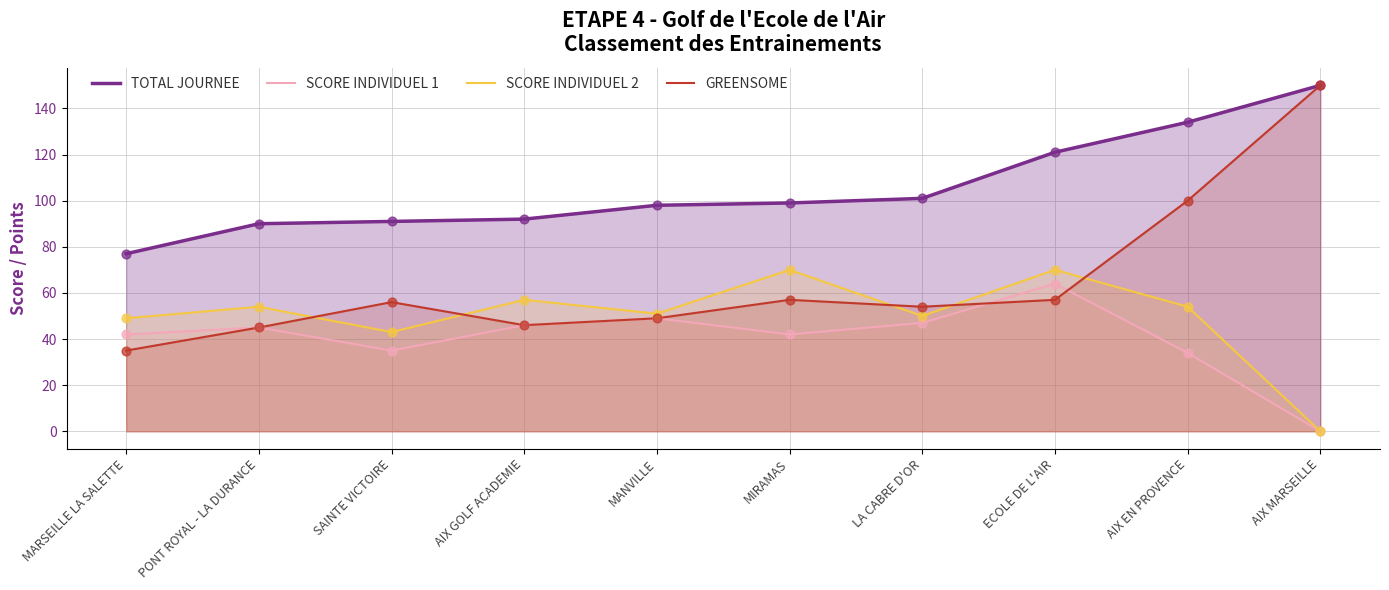

What are all the series names shown in the legend?

TOTAL JOURNEE, SCORE INDIVIDUEL 1, SCORE INDIVIDUEL 2, GREENSOME